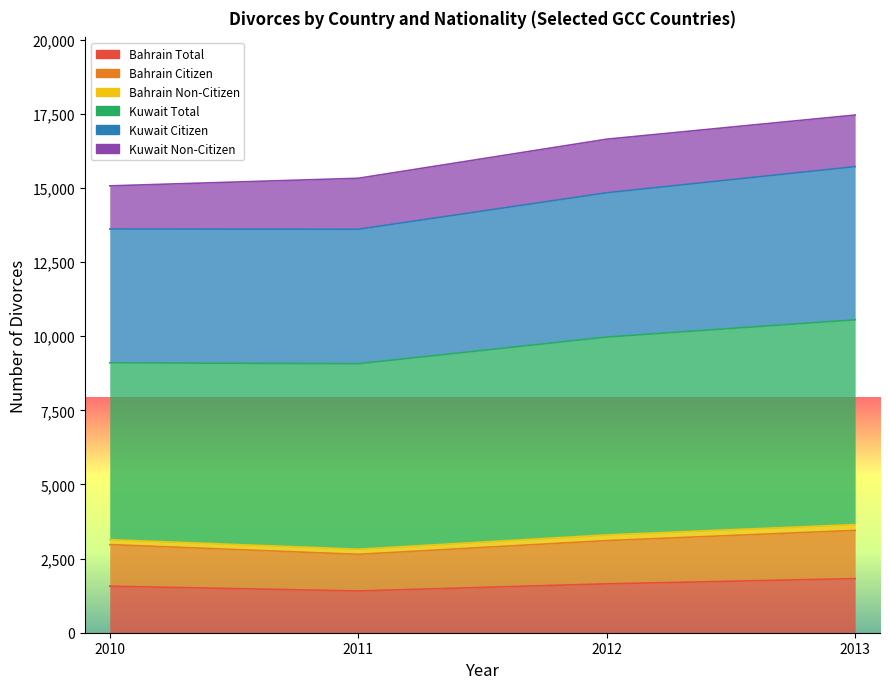

What is the approximate value of Bahrain Citizen at 2011, to the nearest 10?

2640